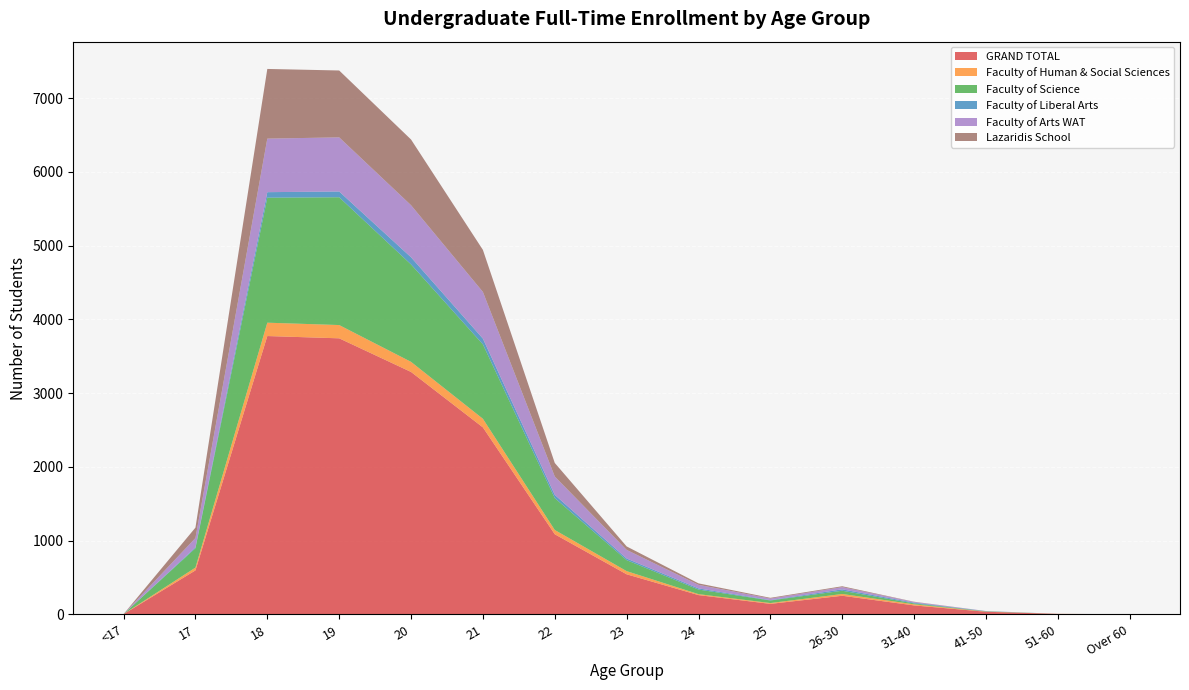

Reading right to left, list all the values displayed in this chart.

GRAND TOTAL: 1	6	35	121	252	142	261	543	1086	2535	3287	3743	3774	596	3
Faculty of Human & Social Sciences: 0	1	2	15	24	11	13	43	58	117	137	180	181	38	1
Faculty of Science: 0	0	4	12	44	35	62	149	432	1009	1321	1733	1695	263	0
Faculty of Liberal Arts: 0	0	2	10	19	5	16	22	44	78	97	78	75	12	0
Faculty of Arts WAT: 1	0	2	10	30	21	48	117	249	633	706	734	726	126	0
Lazaridis School: 0	0	0	3	12	10	20	47	184	570	891	907	945	141	0